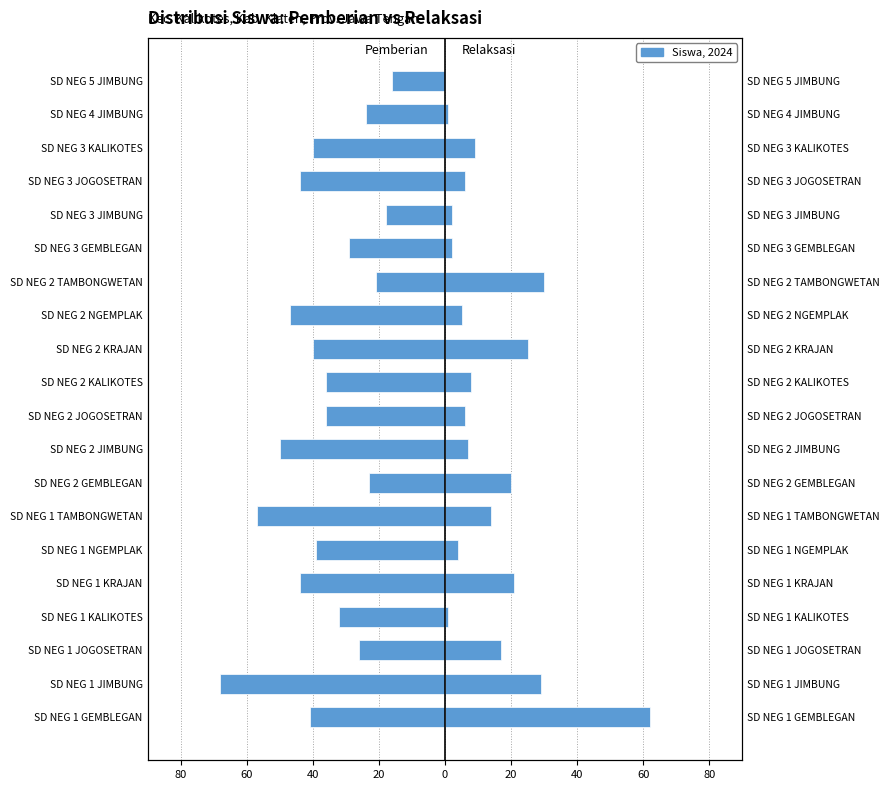

What is the approximate value of Relaksasi at SD NEG 4 JIMBUNG?

1